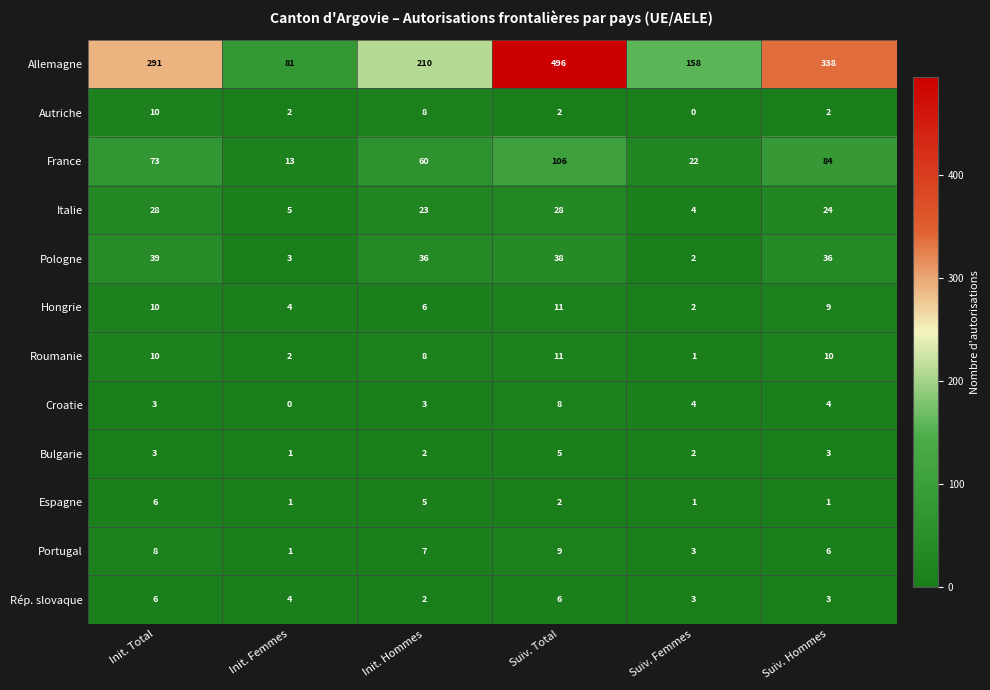

Where does the Autriche series first go above 2?

Init. Total